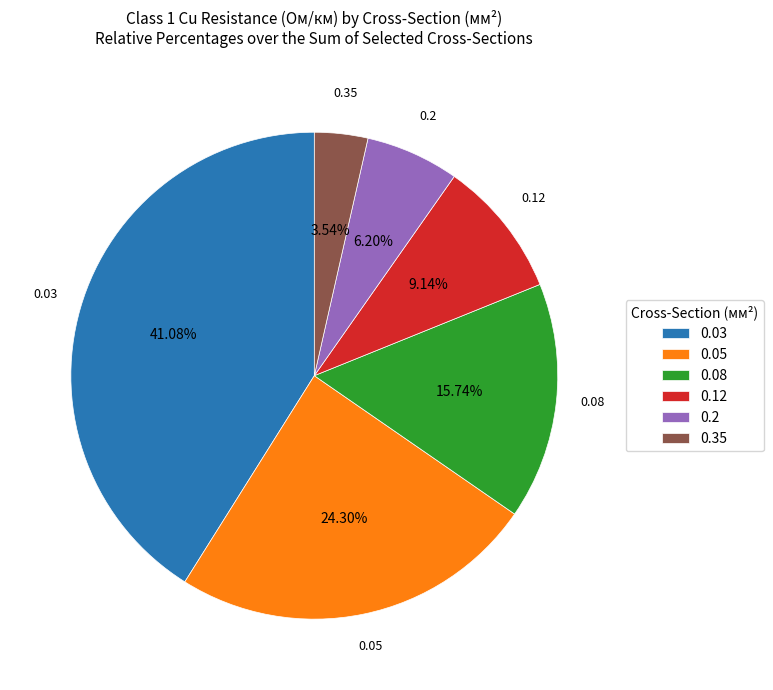

What percentage is the 0.08 slice, to the nearest percent?

16%